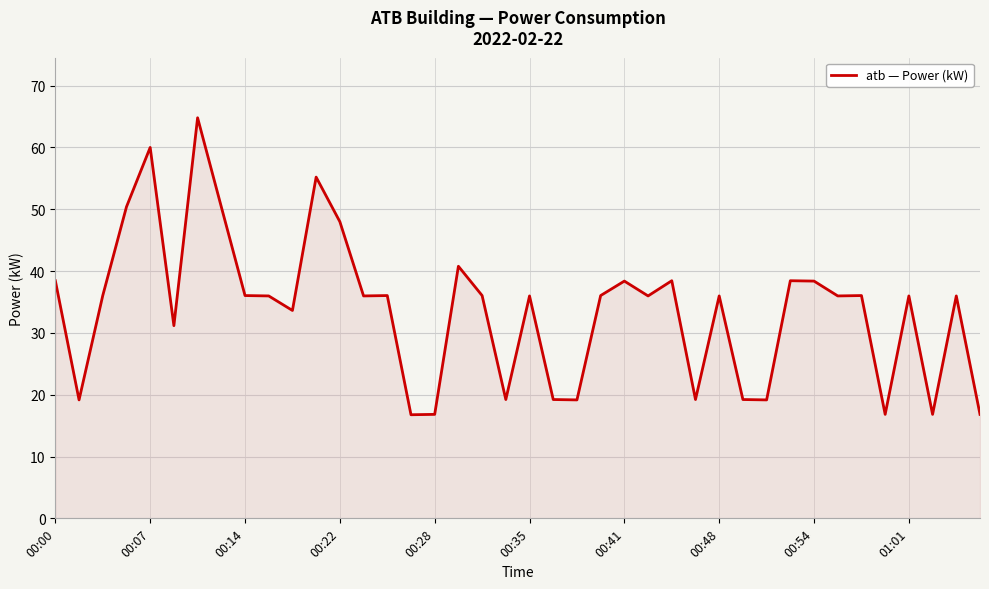

What is the difference between the maximum and minimum values?

48.0